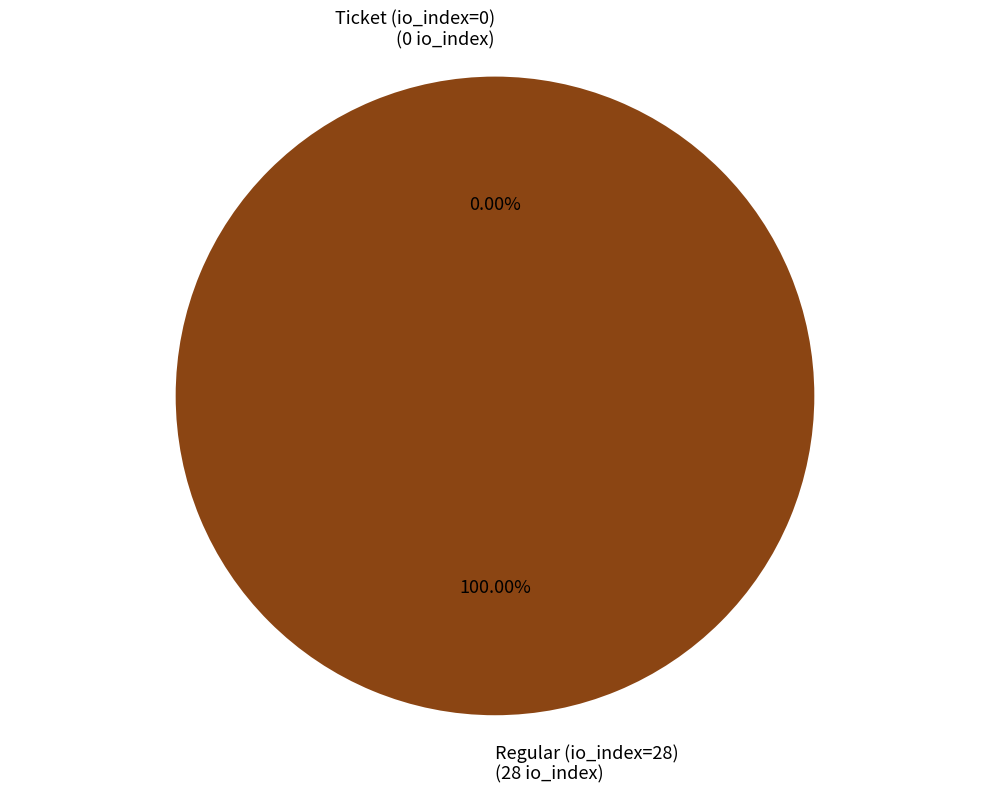

Which category has the biggest portion of the pie?

Regular (io_index=28)